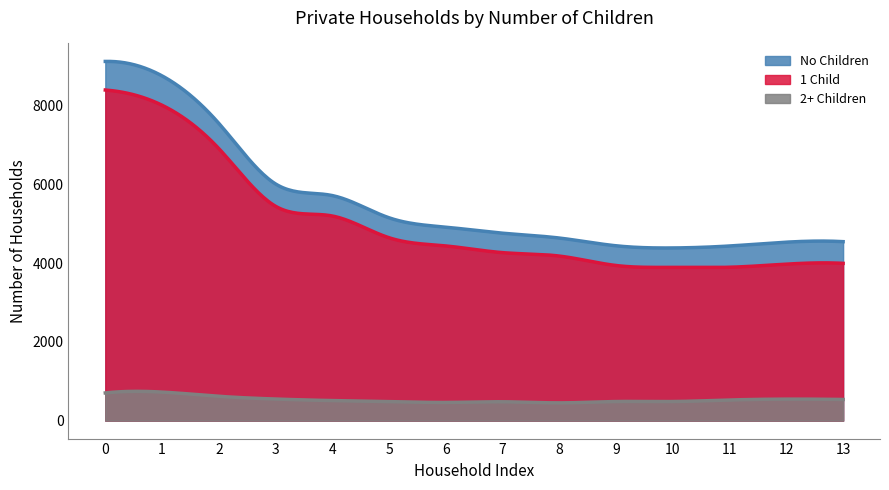

What is the highest value of the 2+ Children series?

743.7